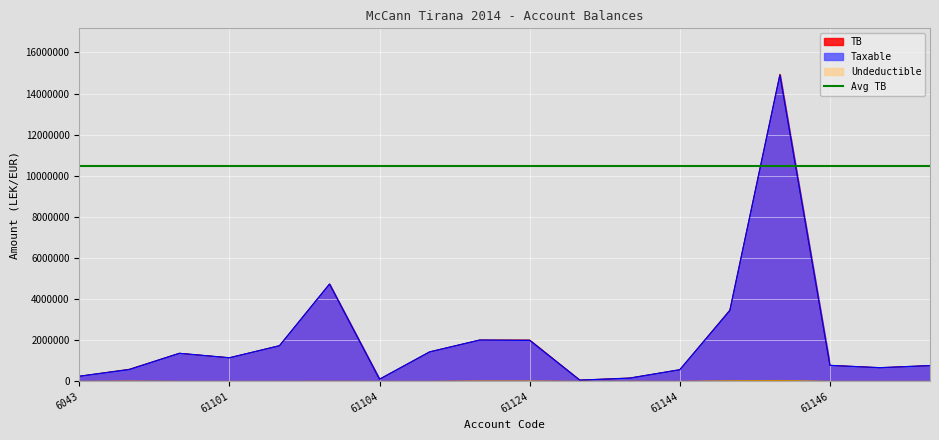

Is the value of Undeductible at 61144 greater than the value of Taxable at 6044?

No